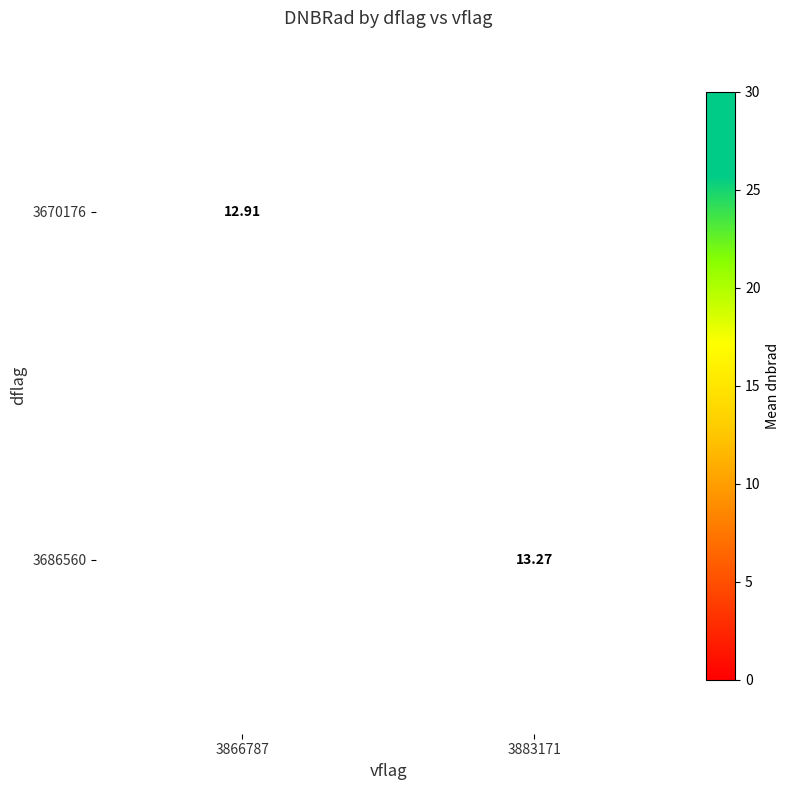

What is the maximum value shown in the chart?

13.3